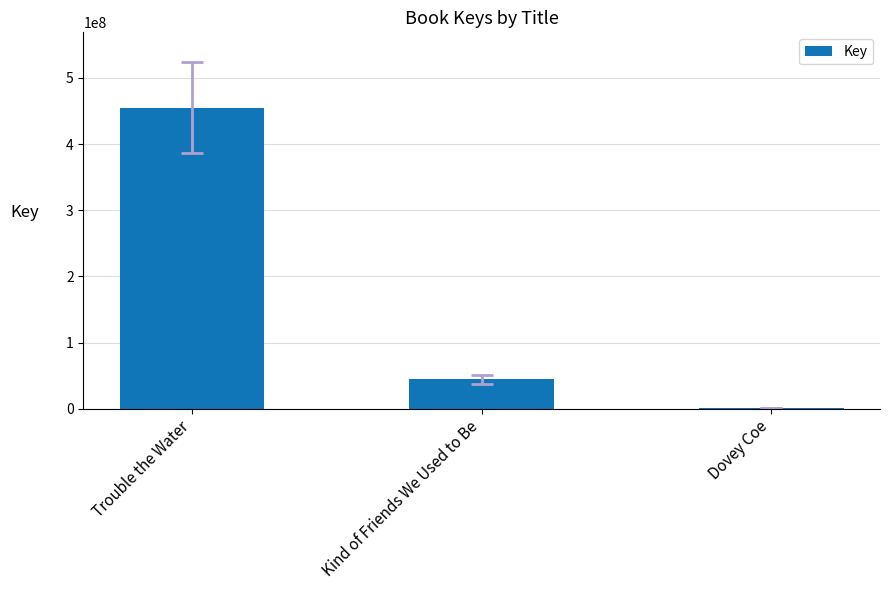

True or false: the data shows 44619037 at Kind of Friends We Used to Be.

True